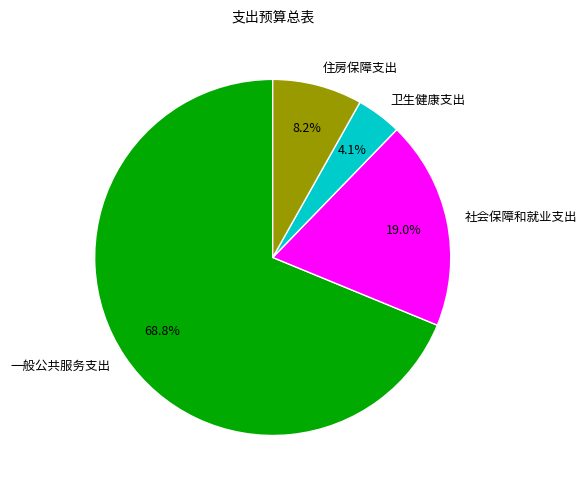

Which has a higher value, 一般公共服务支出 or 住房保障支出?

一般公共服务支出